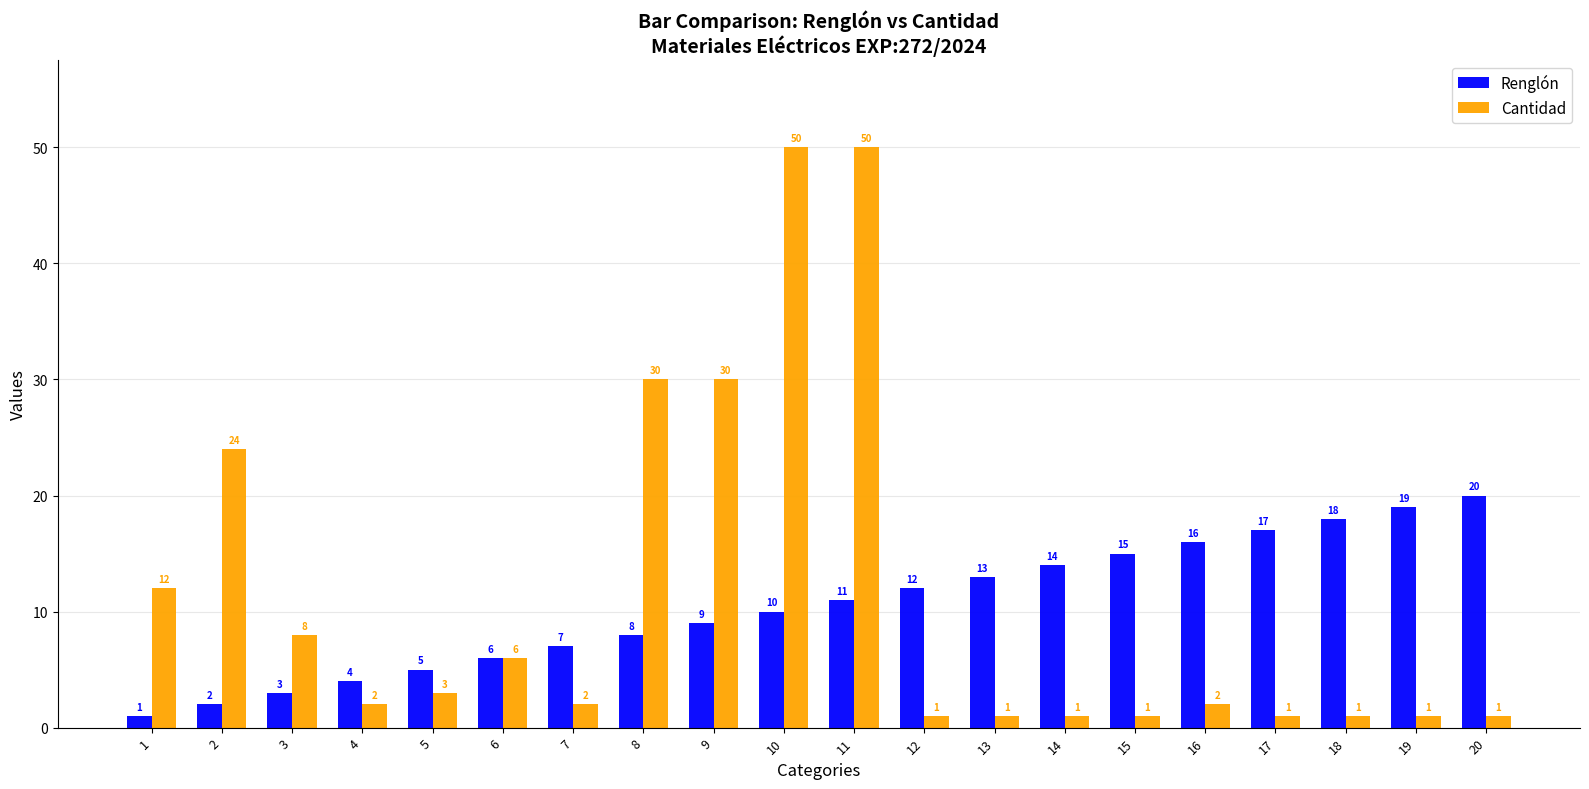

At how many categories does at least one series exceed 41?

2